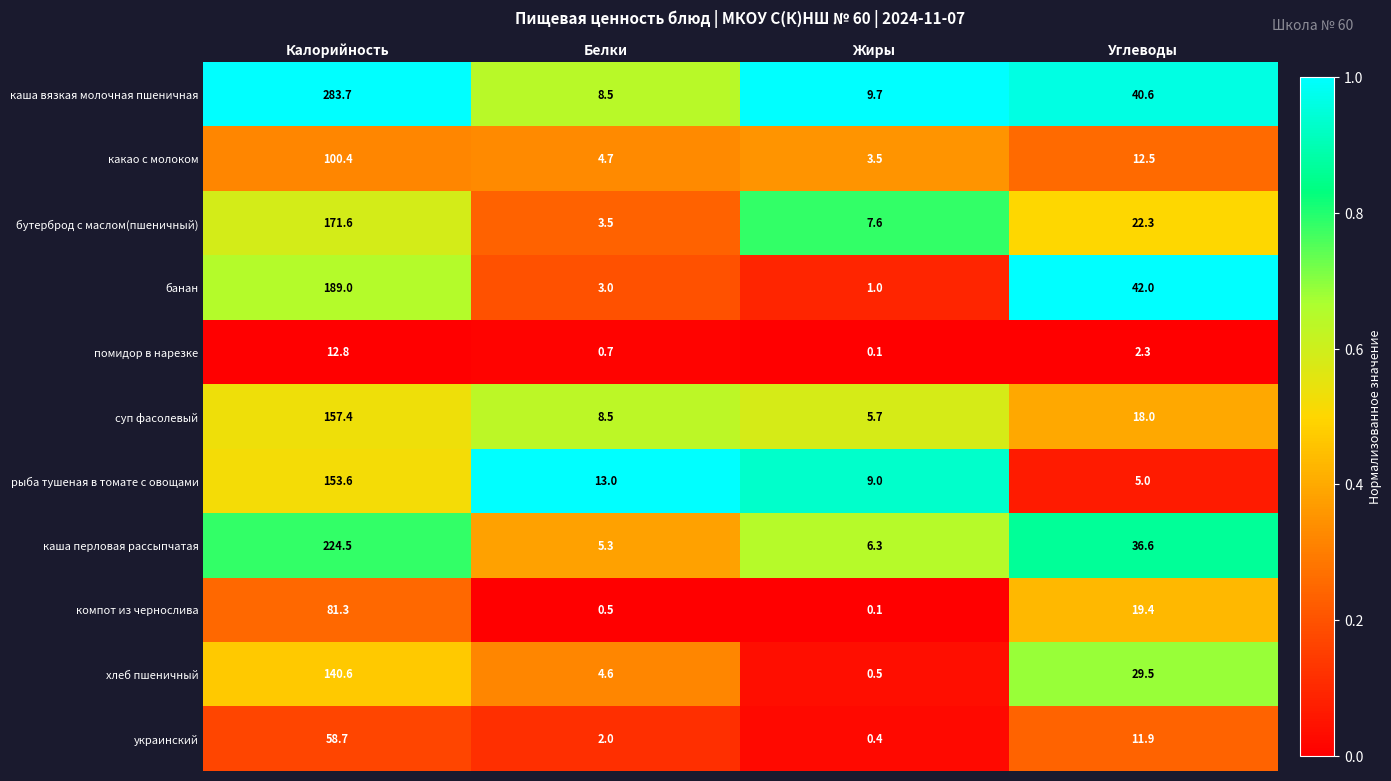

Which category has the lowest value in the компот из чернослива series?

Жиры